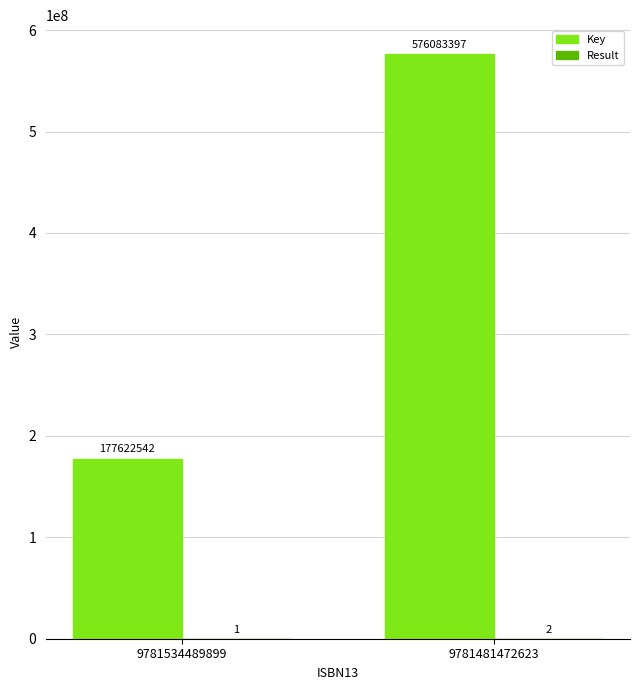

Which series has the largest total across all categories?

Key